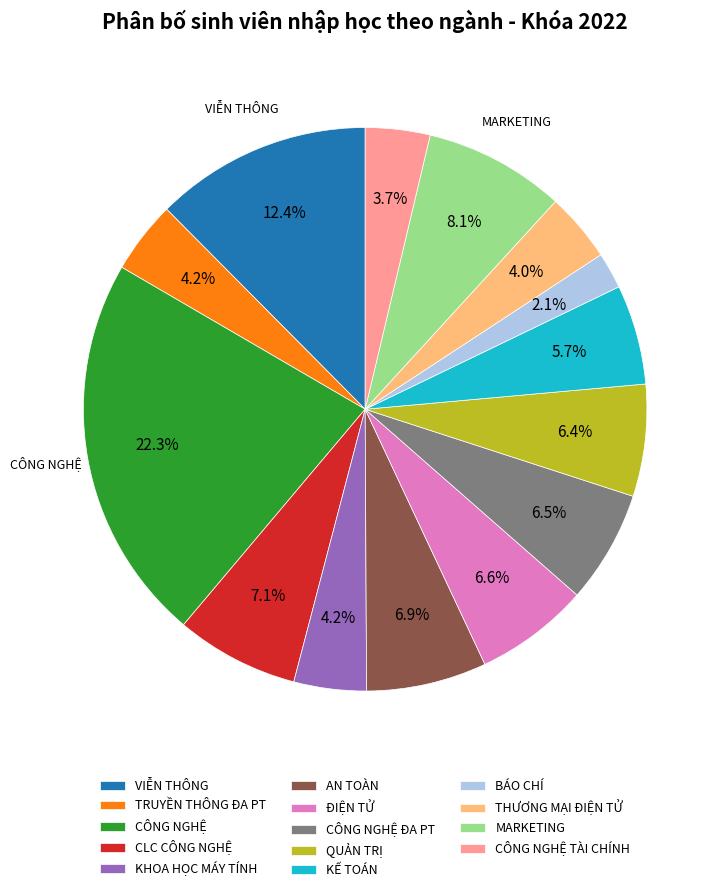

Between BÁO CHÍ and ĐIỆN TỬ, which is larger?

ĐIỆN TỬ